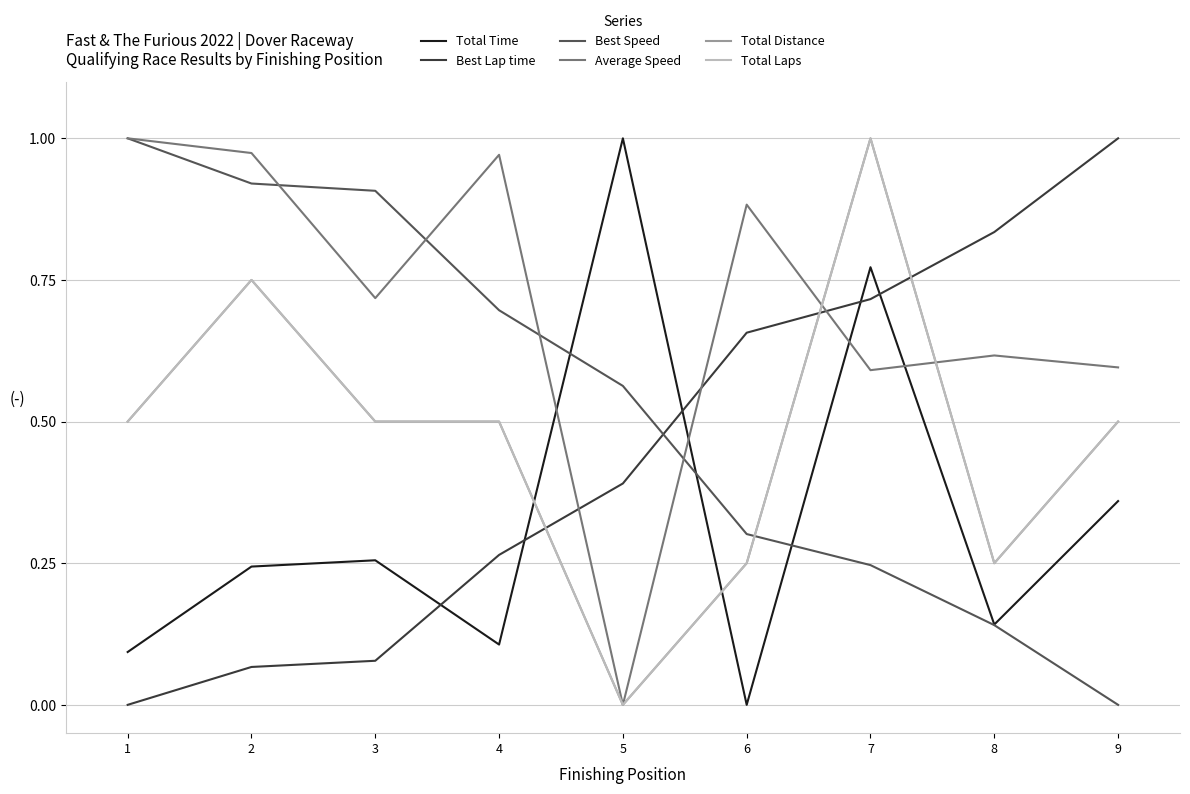

Does the chart have visible grid lines?

Yes